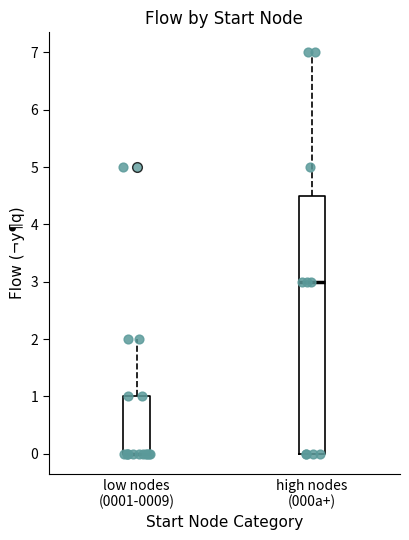

Reading left to right, read every box against the y-axis: the position of its median line, the range the box covers, and the ends of its whiskers. The values are not printed on the chart, so give them approximately, as read against the axis.

low nodes (0001-0009): median 0.0 (drawn on the box's lower edge), box 0.0 to 1.0, whiskers 0.0 to 2.0
high nodes (000a+): median 3.0, box 0.0 to 4.5, whiskers 0.0 to 7.0